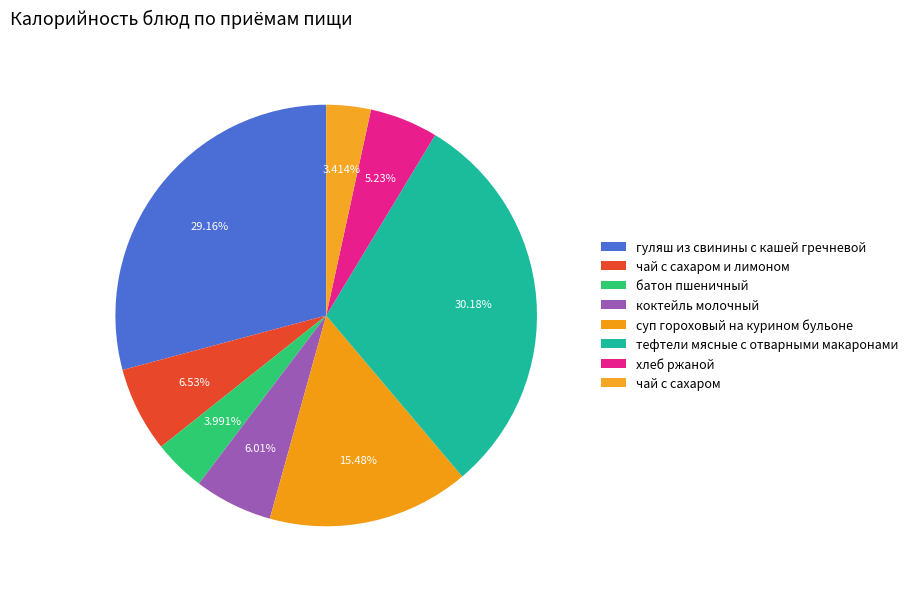

Count the number of slices in the pie.

8